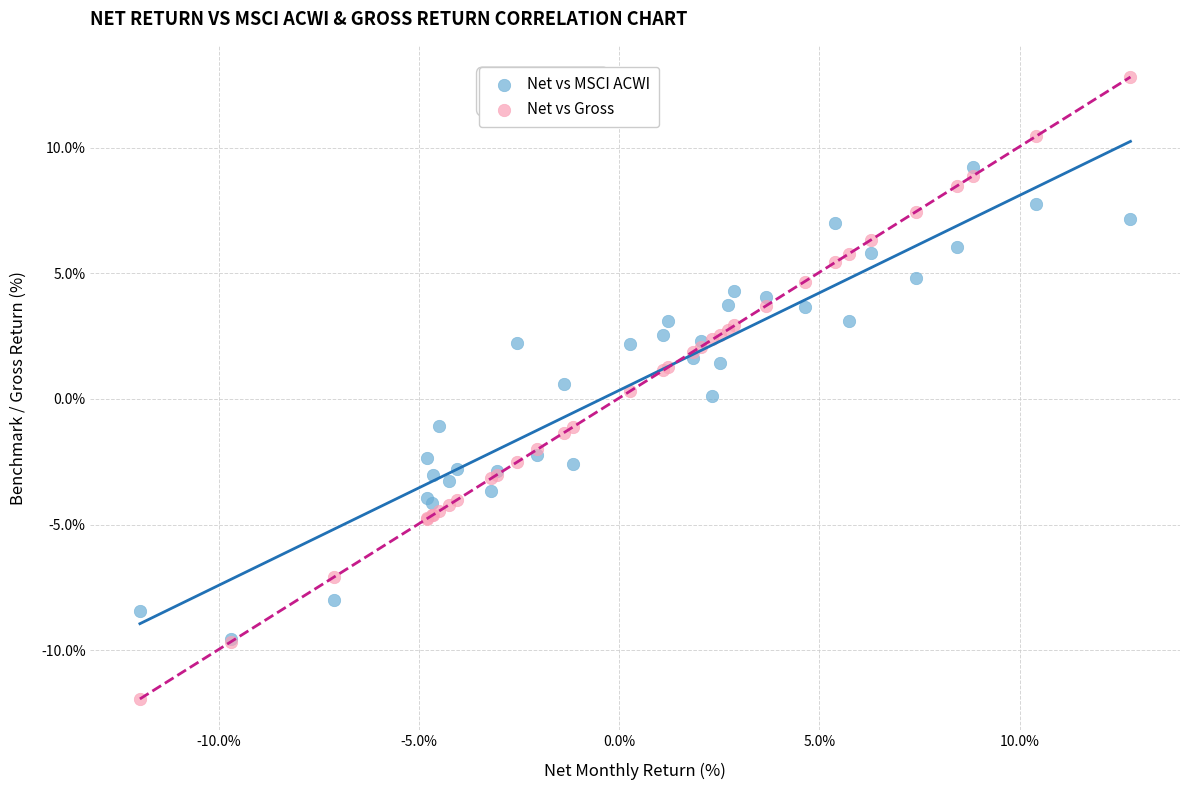

What are all the series names shown in the legend?

Net vs MSCI ACWI, Net vs Gross